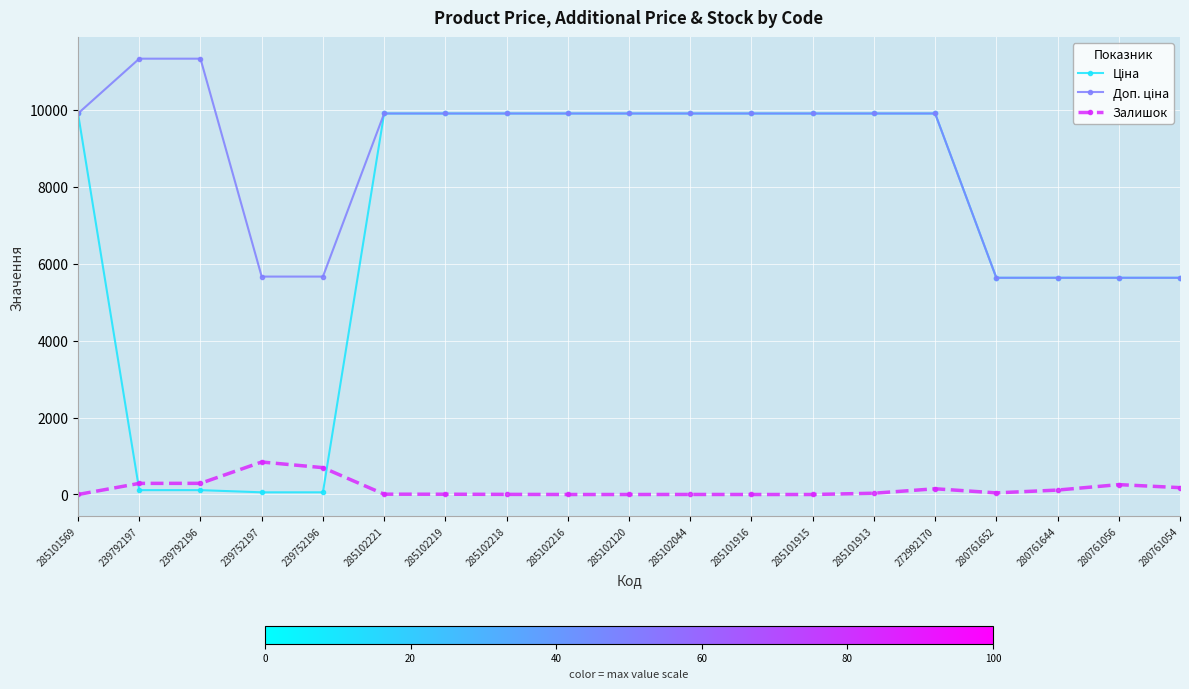

The value of Залишок at 239752197 is 845.0. True or false?

True